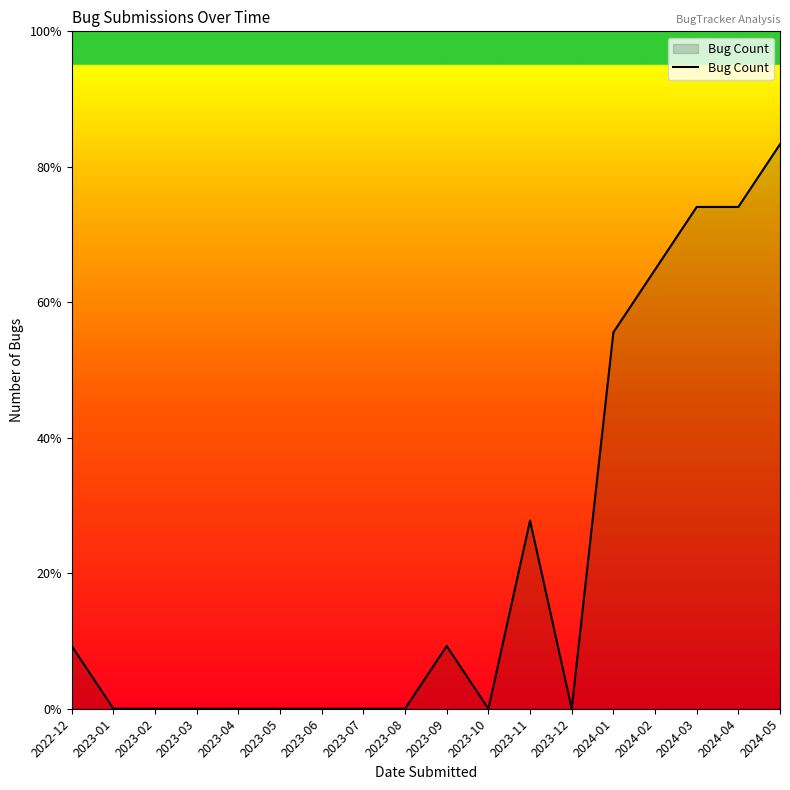

Does the chart display data point markers on the line(s)?

No